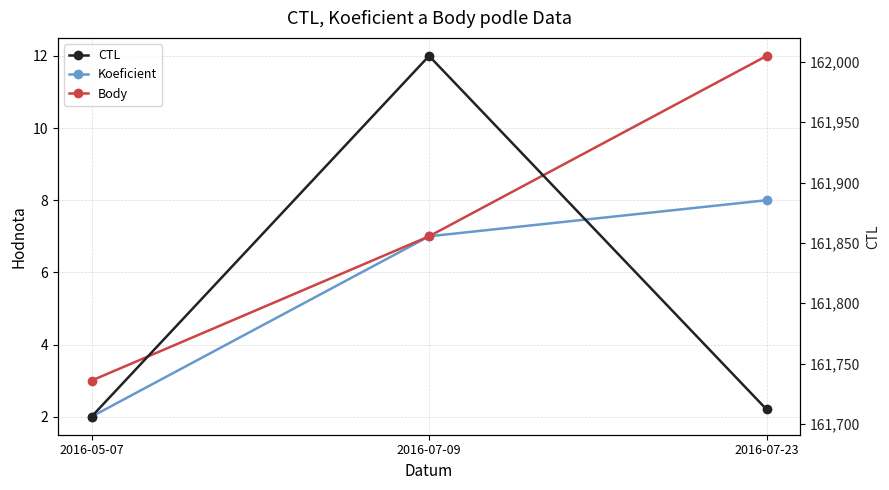

Which series changed the most between 2016-05-07 and 2016-07-23?

Body